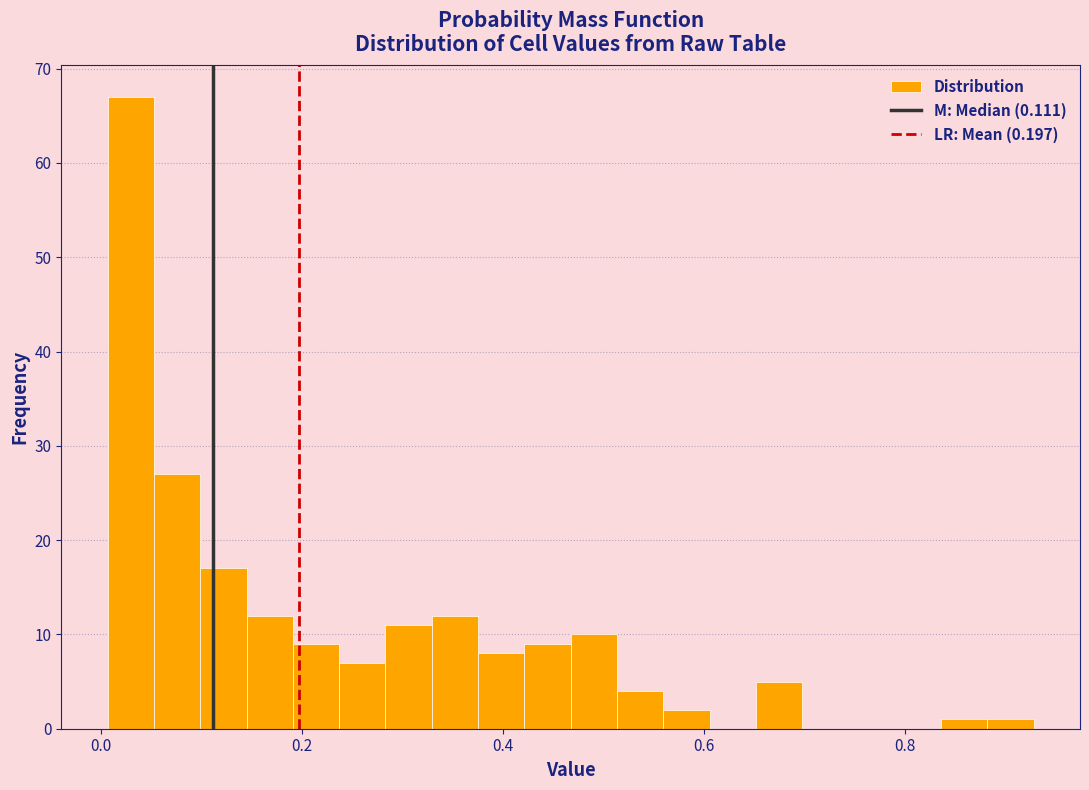

Read against the x-axis, roughly where is the centre of the tallest bar?

0.02